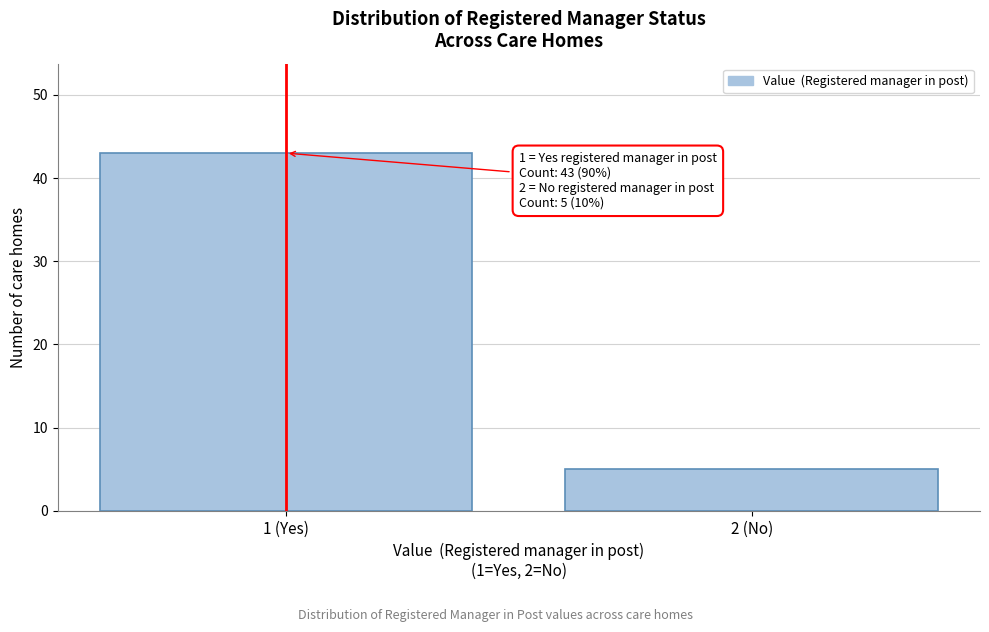

Reading left to right, extract all data points from this chart.

1 (Yes)=43	2 (No)=5